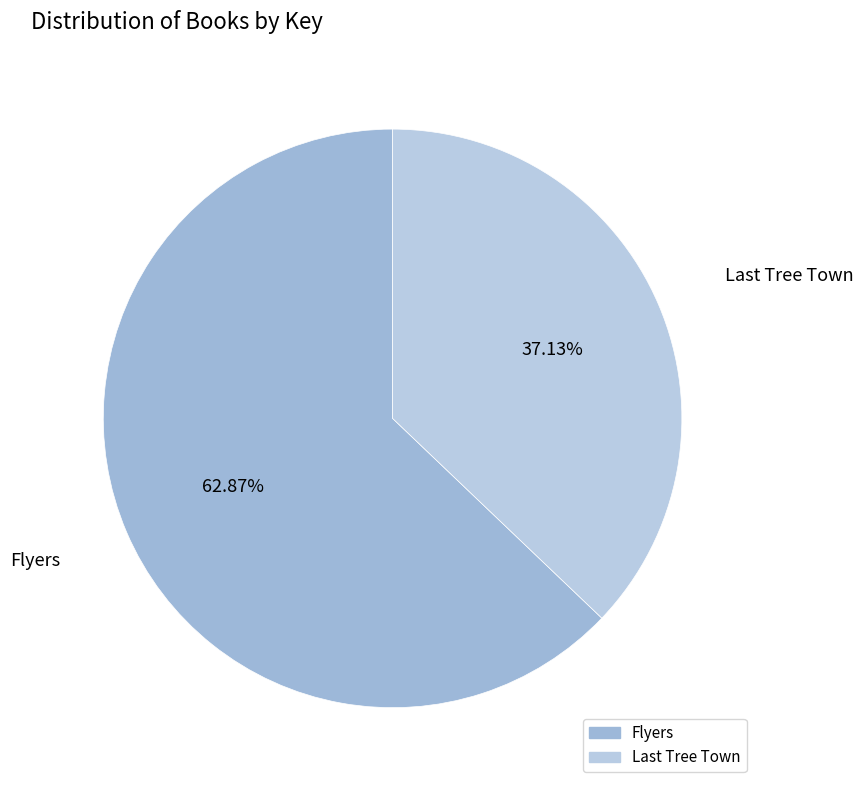

To the nearest percent, what portion does Flyers represent?

63%